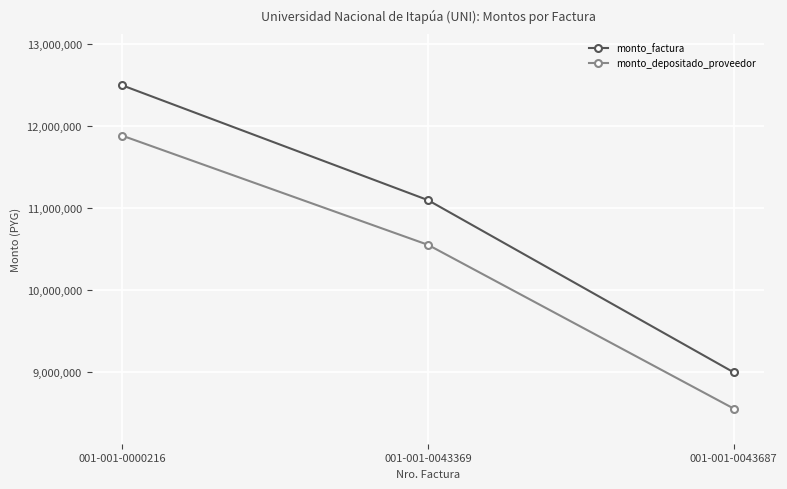

What is the lowest value of the monto_depositado_proveedor series?

8558182